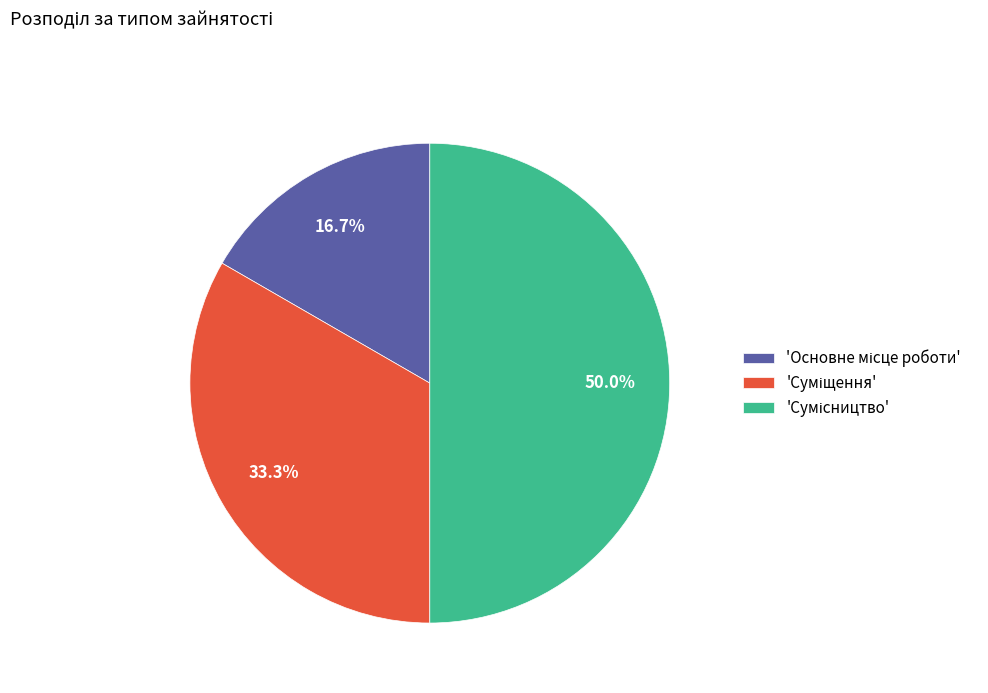

How many slices are in this pie chart?

3